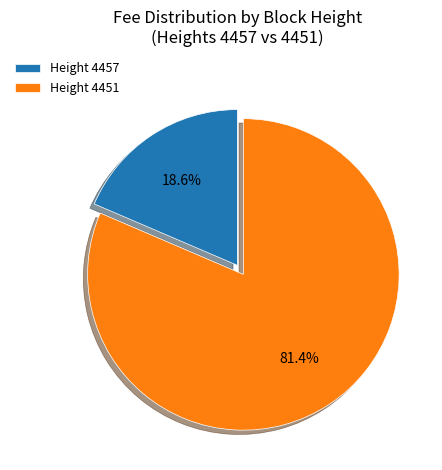

Between Height 4451 and Height 4457, which is larger?

Height 4451